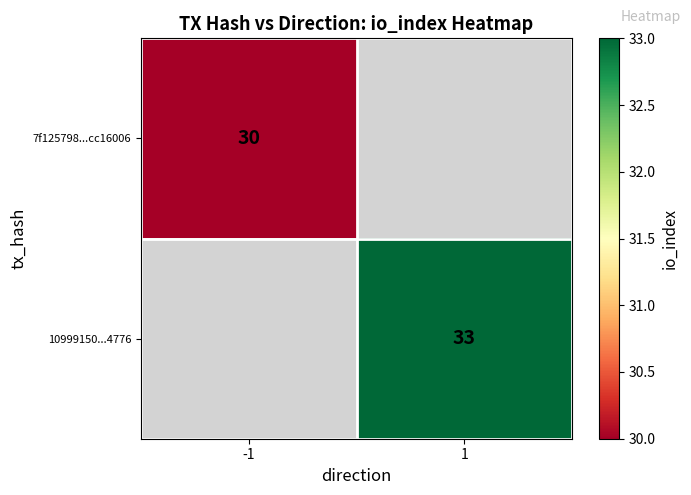

What is the maximum value shown in the chart?

33.0